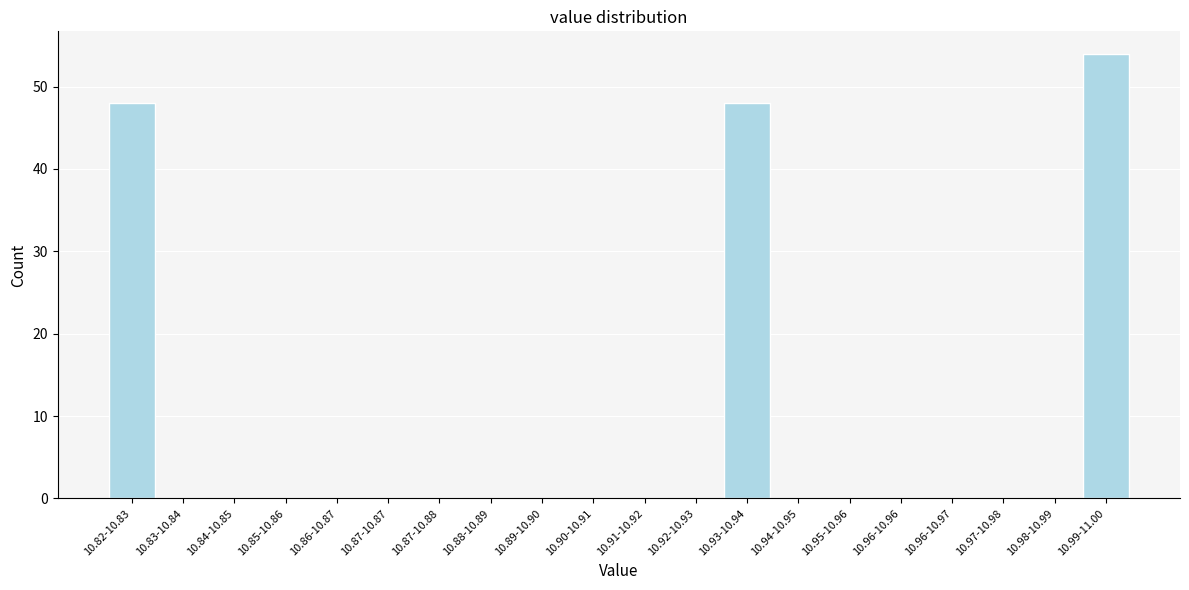

Reading left to right, extract all data points from this chart.

10.82-10.83=48	10.83-10.84=0	10.84-10.85=0	10.85-10.86=0	10.86-10.87=0	10.87-10.87=0	10.87-10.88=0	10.88-10.89=0	10.89-10.90=0	10.90-10.91=0	10.91-10.92=0	10.92-10.93=0	10.93-10.94=48	10.94-10.95=0	10.95-10.96=0	10.96-10.96=0	10.96-10.97=0	10.97-10.98=0	10.98-10.99=0	10.99-11.00=54